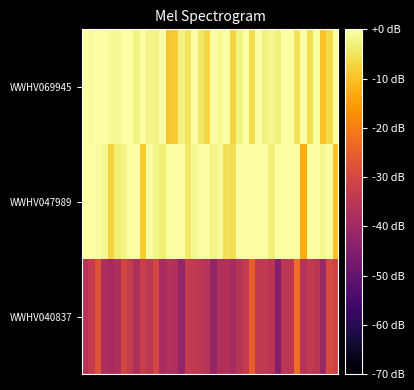

Reading left to right, list all the values displayed in this chart.

WWHV069945: 0.0	-0.7	0.0	0.0	-1.2	-1.2	0.0	0.0	-2.3	0.0	-2.3	-2.3	0.0	-9.6	-8.6	-2.8	-5.1	0.0	-4.5	-7.1	0.0	-1.1	0.0	-7.1	-2.7	0.0	-5.8	0.0	-3.0	-1.5	-3.0	0.0	-0.1	-5.3	0.0	-6.1	0.0	-9.8	-6.6	0.0
WWHV047989: 0.0	0.0	-0.6	-1.5	-7.4	-3.6	-2.3	0.0	0.0	-8.8	0.0	-1.9	-3.4	0.0	0.0	0.0	-4.2	-1.5	0.0	0.0	-2.4	-0.9	-5.5	-6.0	0.0	0.0	-0.4	0.0	0.0	-3.2	0.0	0.0	-0.2	0.0	-13.1	0.0	0.0	-1.5	0.0	-9.9
WWHV040837: -36.1	-33.2	-27.6	-37.6	-39.0	-37.5	-30.4	-33.4	-37.6	-32.4	-34.5	-30.2	-38.5	-36.6	-37.0	-42.3	-33.5	-33.7	-35.0	-36.2	-42.1	-37.1	-36.7	-39.0	-35.8	-33.0	-25.6	-34.1	-33.7	-35.4	-44.6	-35.1	-34.7	-22.7	-36.0	-33.5	-35.2	-40.8	-29.3	-31.2